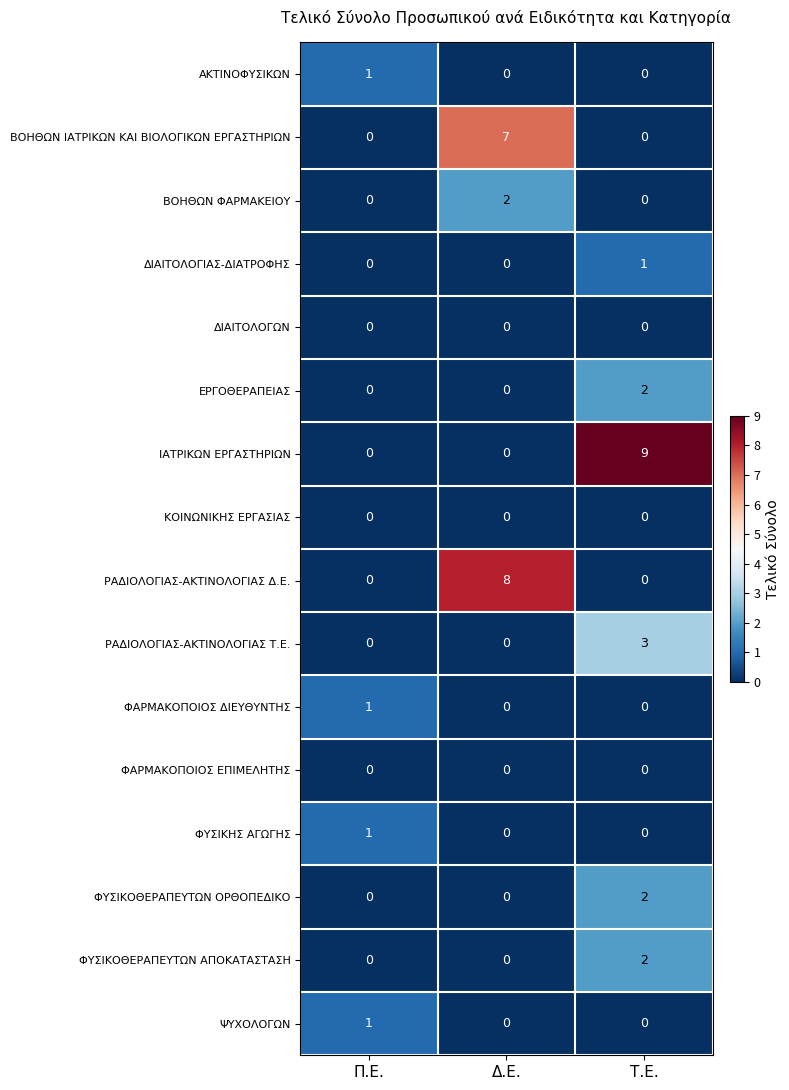

Count the number of data series in this chart.

16